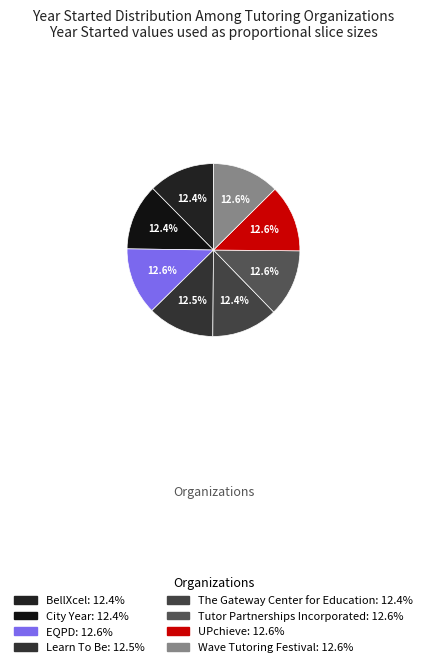

To the nearest percent, what portion does UPchieve represent?

13%